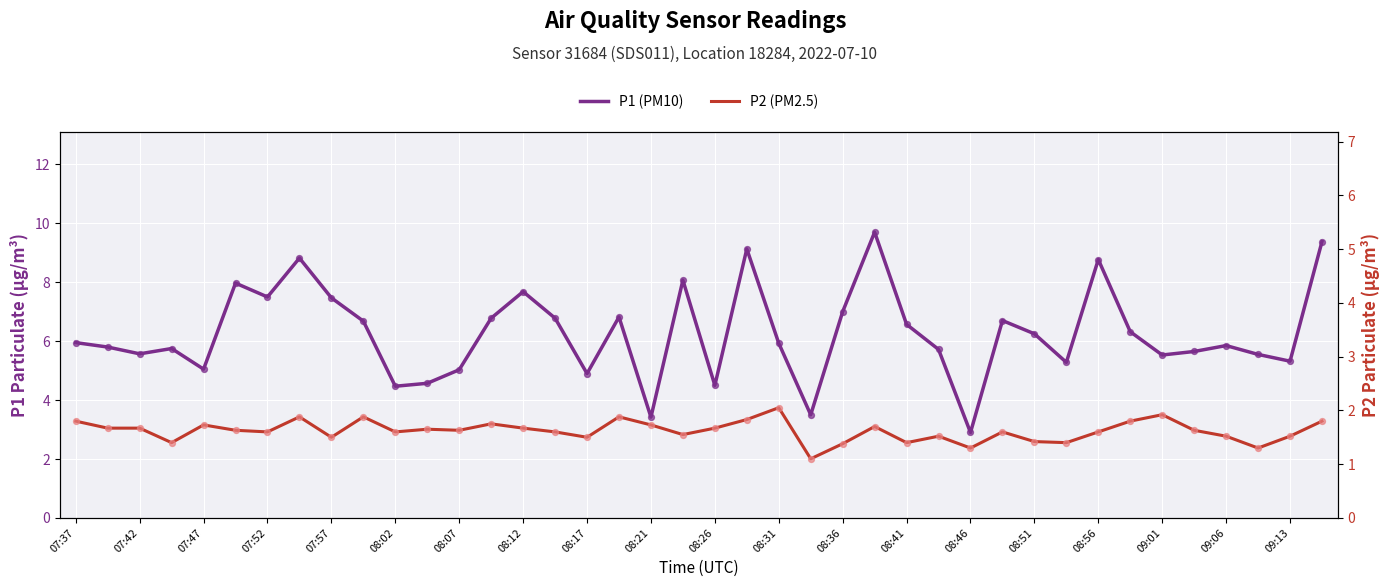

Which series contains the lowest Y value?

P2 (PM2.5)